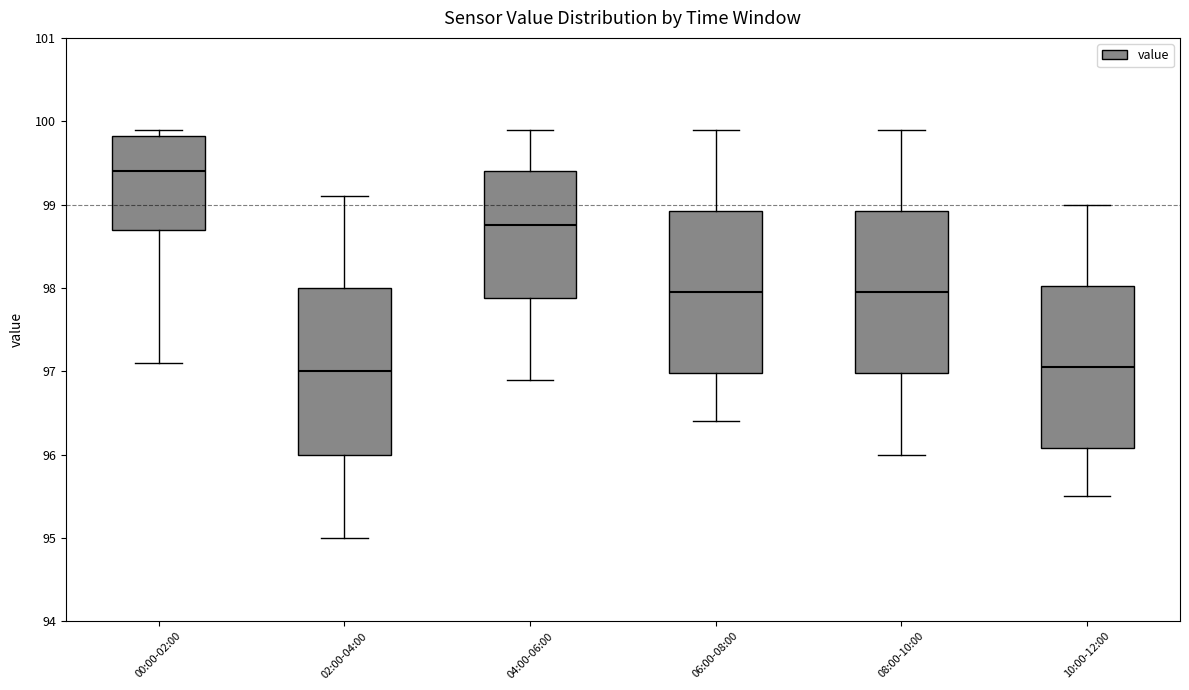

Reading left to right, transcribe this box plot: for each box, give where its median line is, the range the box spans, and where its two whiskers end, as read against the y-axis. The values are not printed on the chart, so give them approximately, as read against the axis.

00:00-02:00: median 99.4, box 98.7 to 99.8, whiskers 97.1 to 99.9
02:00-04:00: median 97.0, box 96.0 to 98.0, whiskers 95.0 to 99.1
04:00-06:00: median 98.8, box 97.9 to 99.4, whiskers 96.9 to 99.9
06:00-08:00: median 98.0, box 97.0 to 98.9, whiskers 96.4 to 99.9
08:00-10:00: median 98.0, box 97.0 to 98.9, whiskers 96.0 to 99.9
10:00-12:00: median 97.1, box 96.1 to 98.0, whiskers 95.5 to 99.0